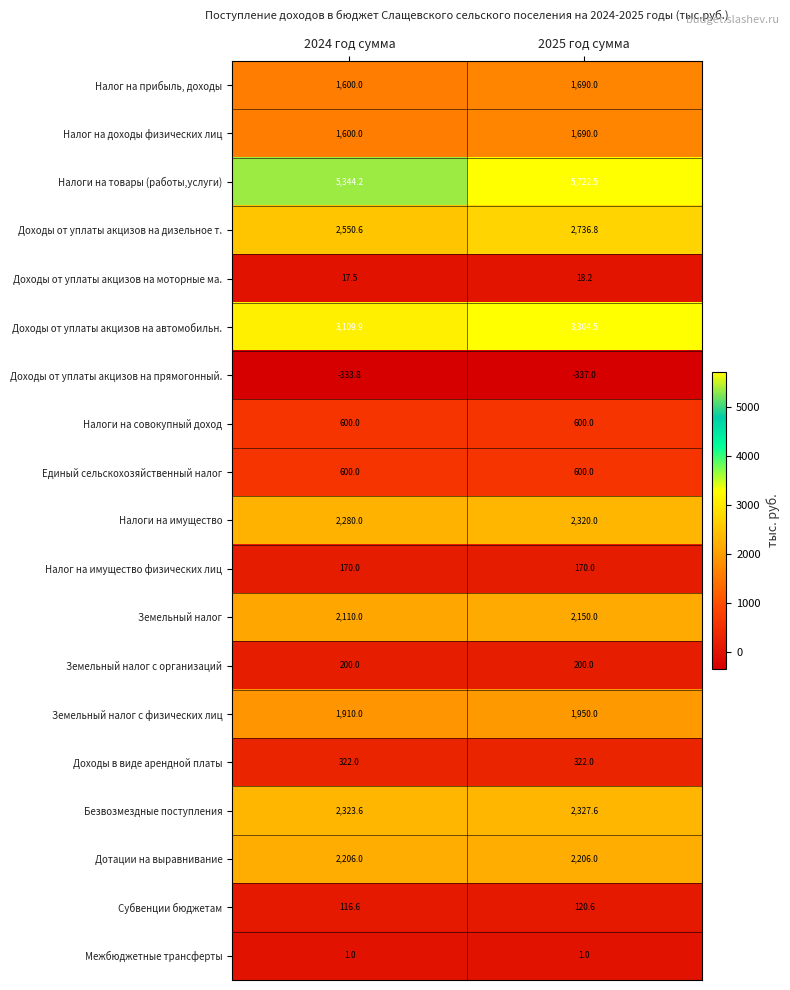

How many series are shown in this chart?

19